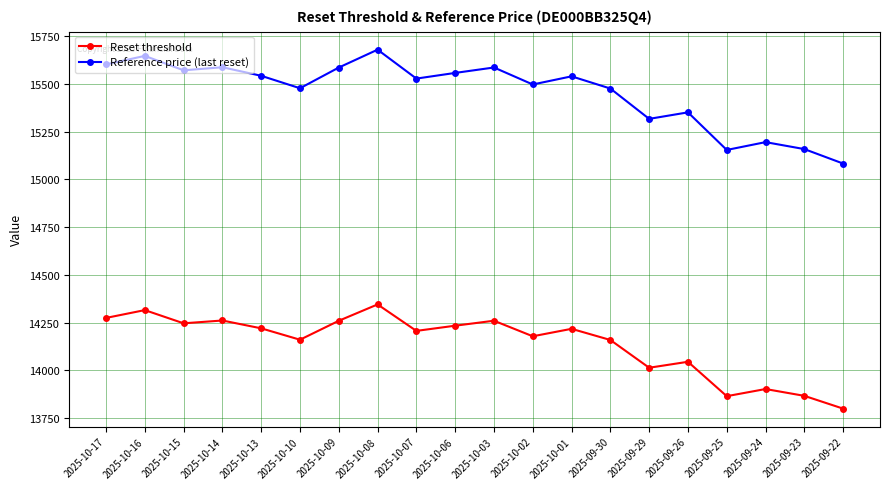

Does the chart have visible grid lines?

Yes